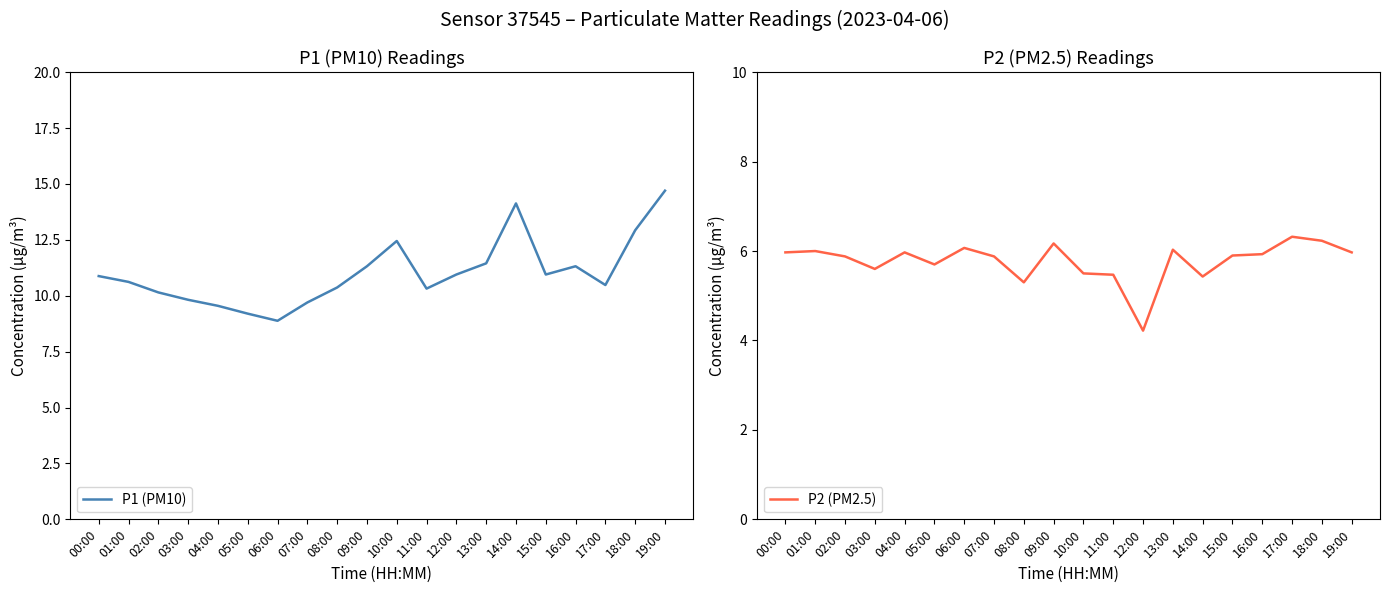

True or false: P1 (PM10) and P2 (PM2.5) cross at least once.

False